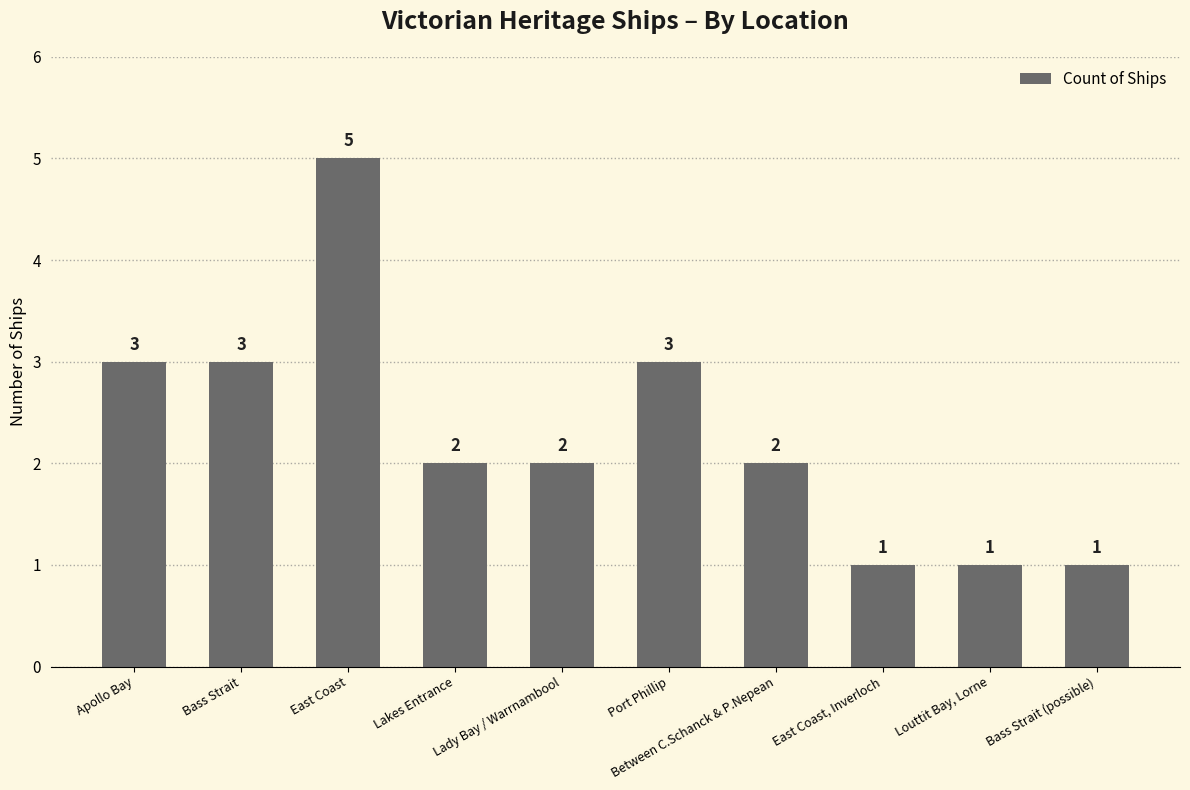

The chart shows a value of 5 at Bass Strait. True or false?

False